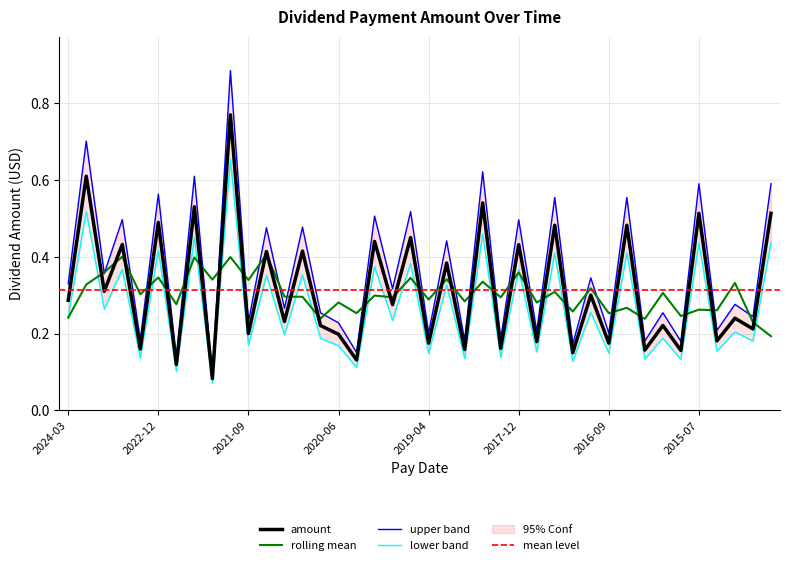

At which label is the value closest to 0?

2022-03-24